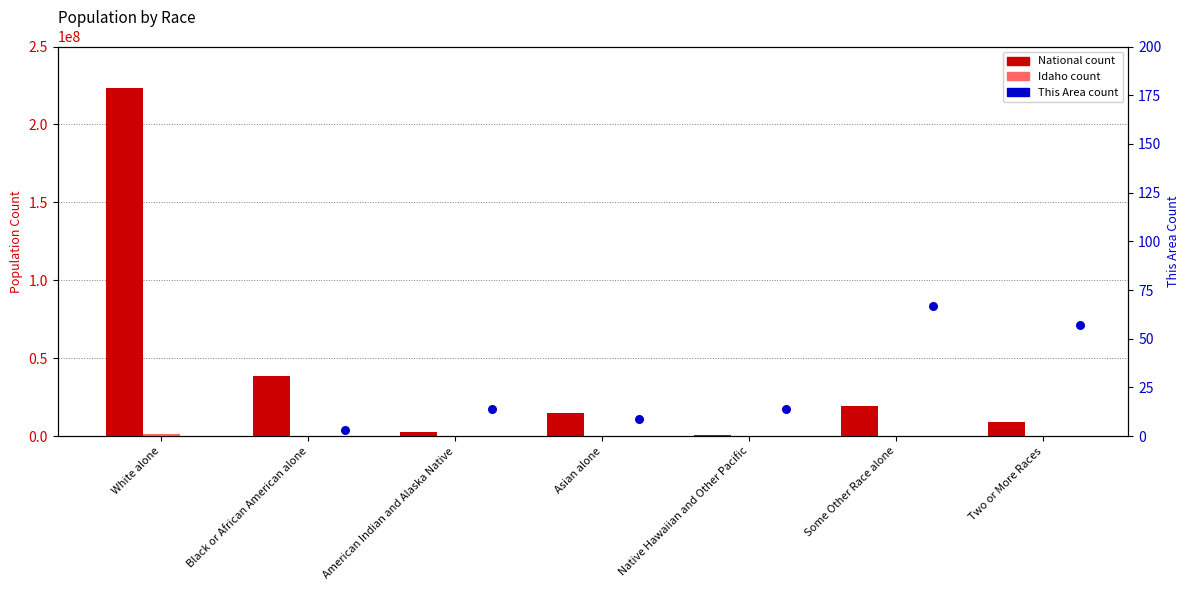

Which series reaches the maximum Y coordinate?

National